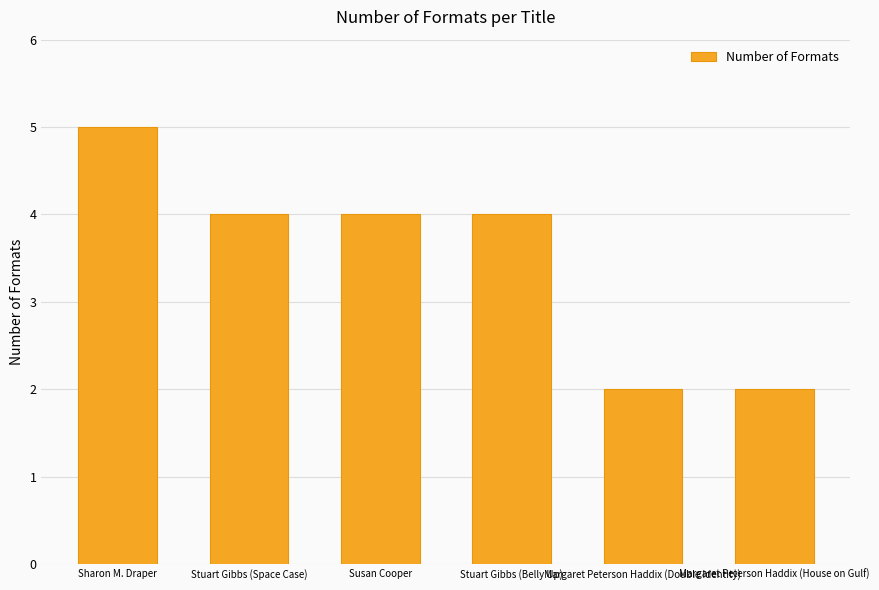

What is the value of the 1st bar from the left?

5